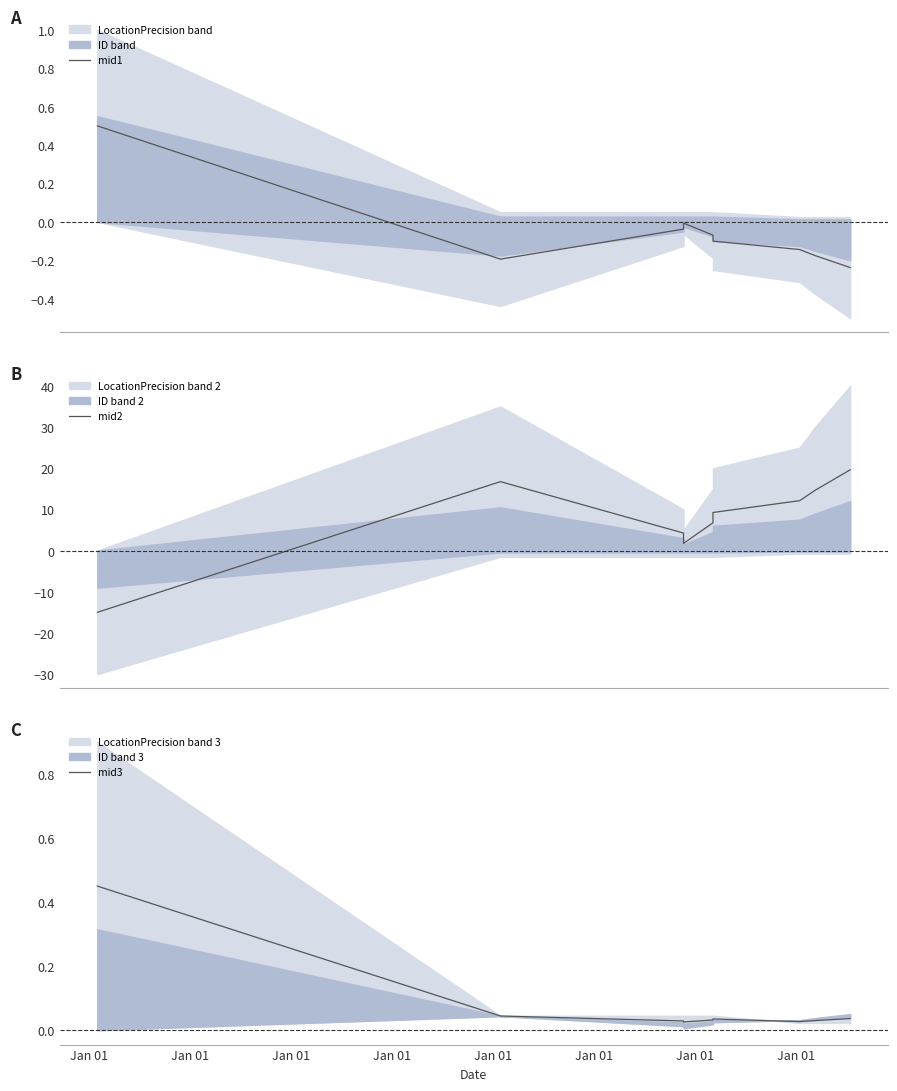

Reading right to left, extract all data points from this chart.

mid1: -0.2	-0.2	-0.1	-0.1	-0.1	-0.0	-0.0	-0.2	0.5
mid2: 19.6	14.6	12.1	9.2	6.8	1.8	4.2	16.8	-15.0
mid3: 0.0	0.0	0.0	0.0	0.0	0.0	0.0	0.0	0.5